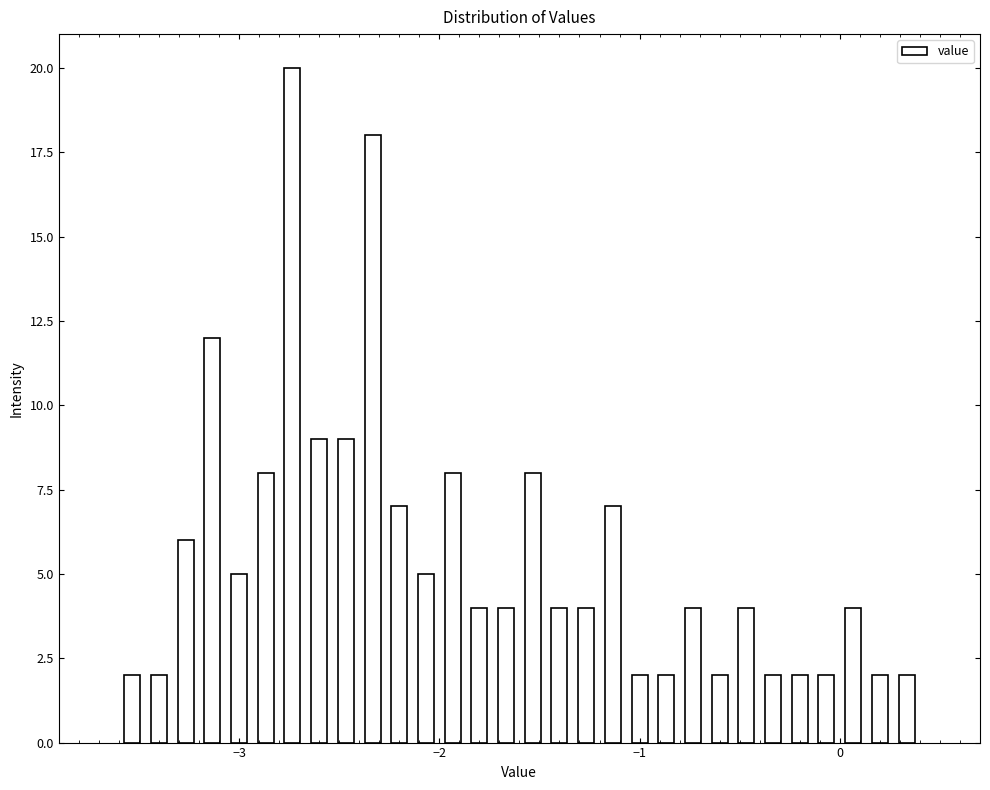

Read against the x-axis, roughly where is the centre of the tallest bar?

-2.7